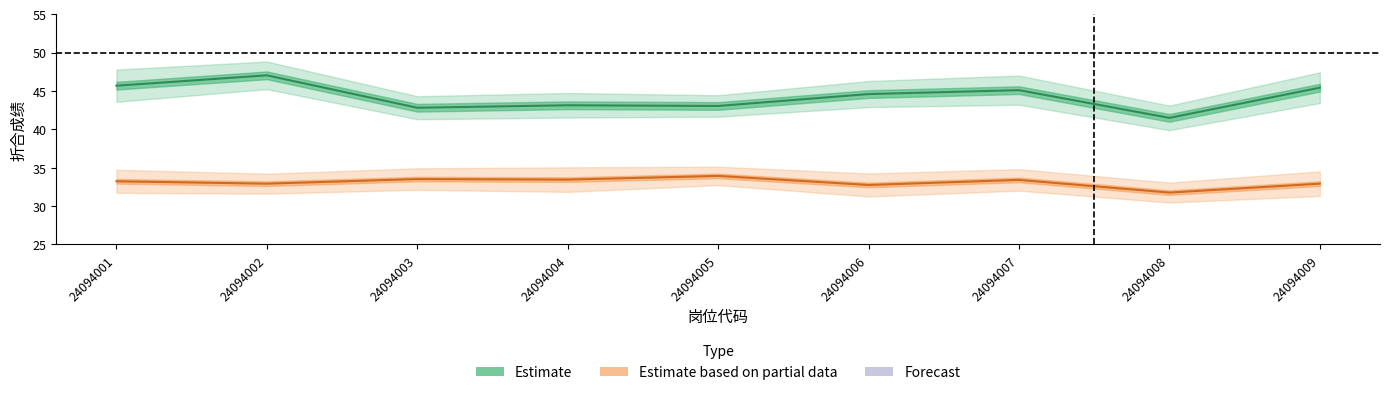

What is the sum of all 面试折合_mean values?

297.9